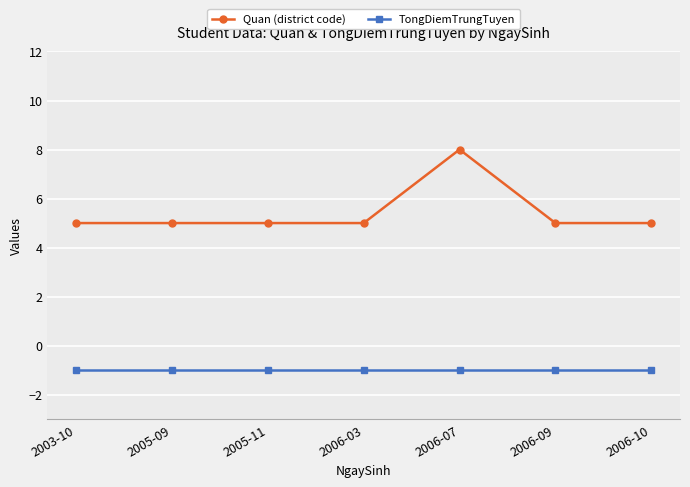

Reading right to left, list all the values displayed in this chart.

Quan (district code): 5	5	8	5	5	5	5
TongDiemTrungTuyen: -1	-1	-1	-1	-1	-1	-1